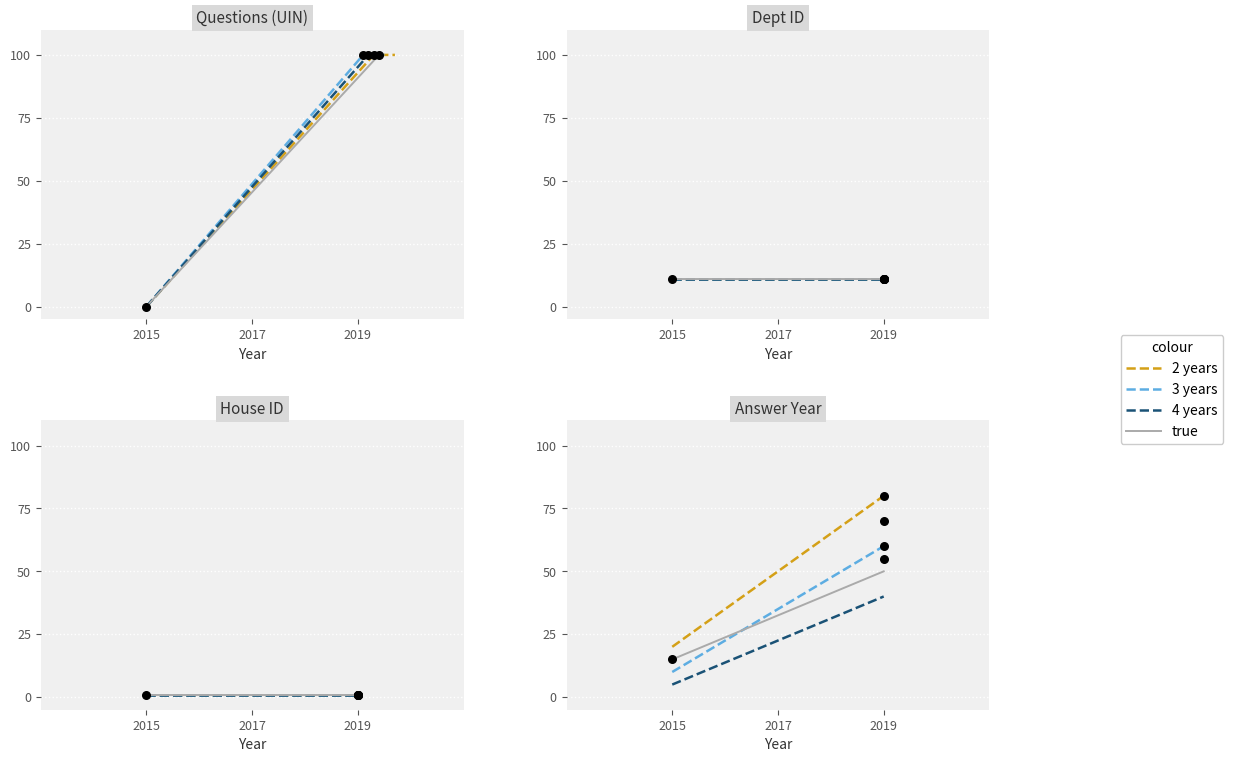

What is the total value across all series at 2015?

50